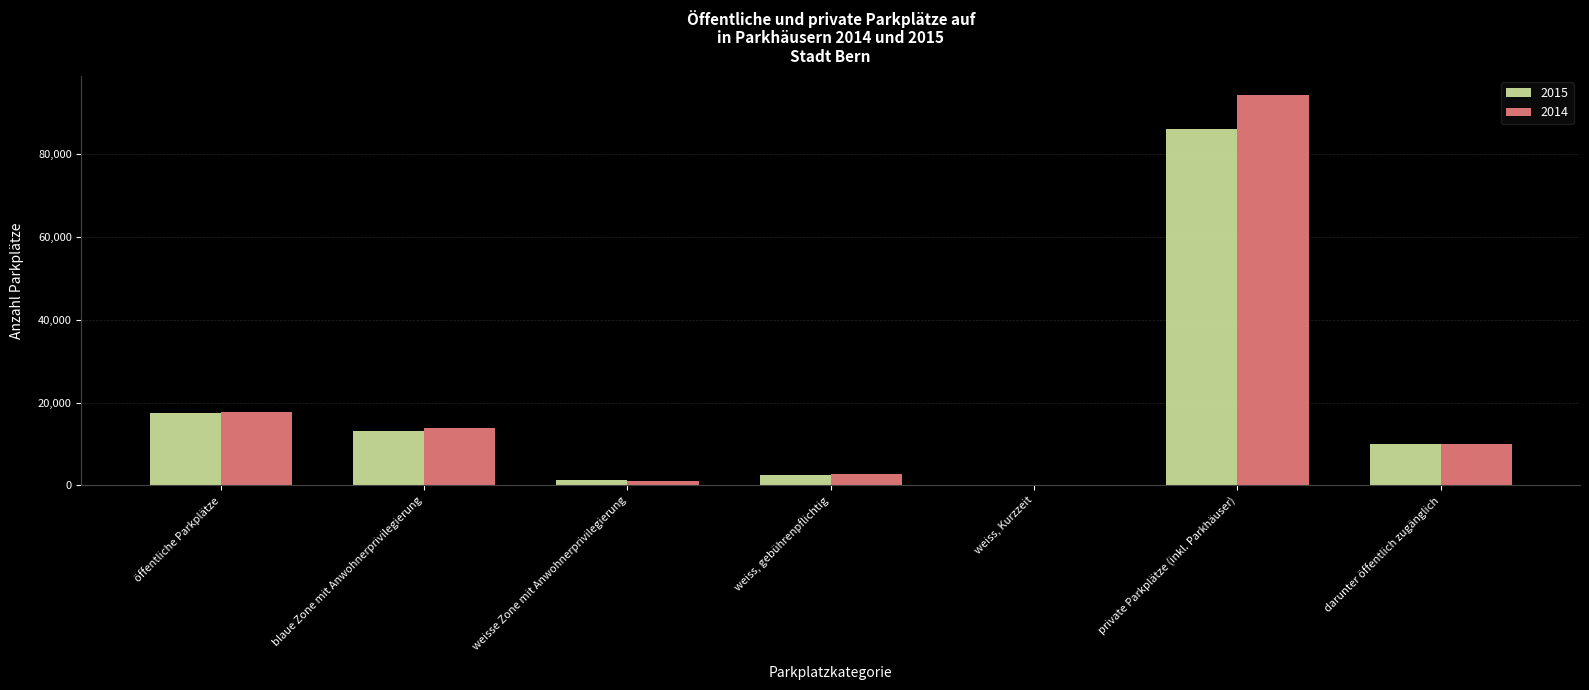

Which category has the highest value in the 2014 series?

private Parkplätze (inkl. Parkhäuser)